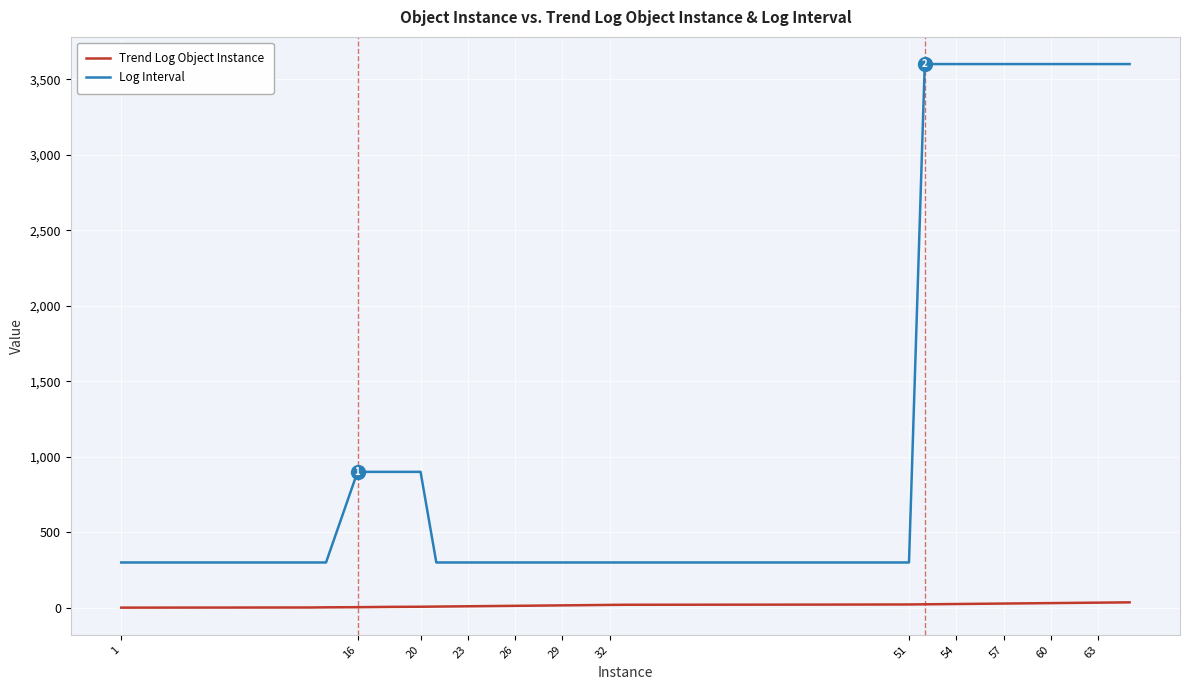

Rank the series by their average value, from highest to lowest.

Log Interval, Trend Log Object Instance